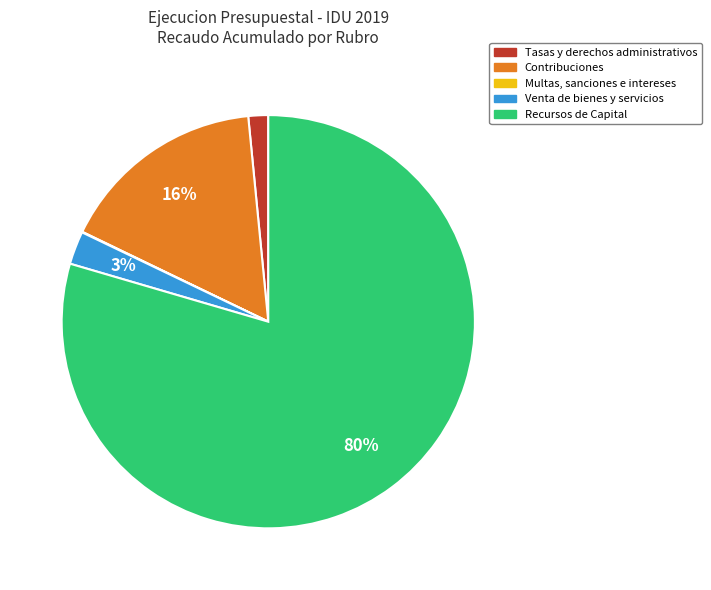

Is it true that Recursos de Capital is 80% of the pie?

True